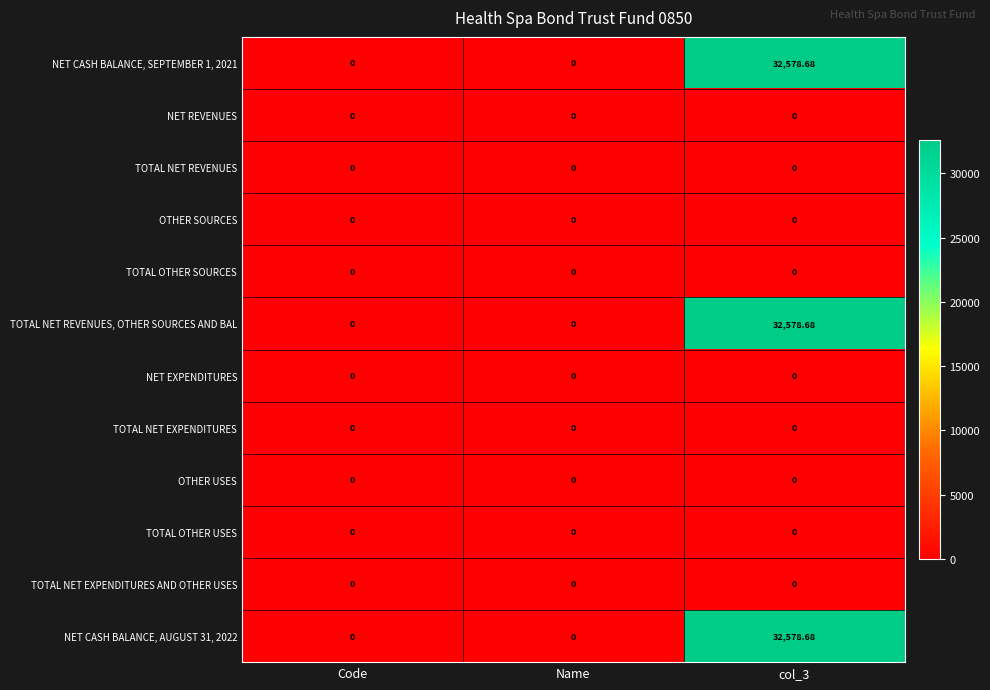

Rank the series by their maximum value, from highest to lowest.

NET CASH BALANCE, SEPTEMBER 1, 2021, TOTAL NET REVENUES, OTHER SOURCES AND BAL, NET CASH BALANCE, AUGUST 31, 2022, NET REVENUES, TOTAL NET REVENUES, OTHER SOURCES, TOTAL OTHER SOURCES, NET EXPENDITURES, TOTAL NET EXPENDITURES, OTHER USES, TOTAL OTHER USES, TOTAL NET EXPENDITURES AND OTHER USES